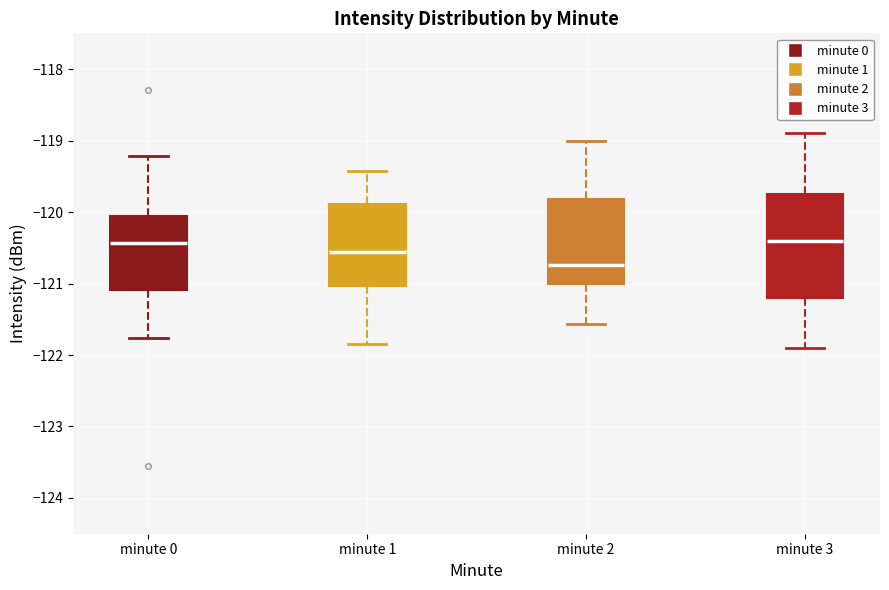

Reading left to right, transcribe this box plot: for each box, give where its median line is, the range the box spans, and where its two whiskers end, as read against the y-axis. The values are not printed on the chart, so give them approximately, as read against the axis.

minute 0: median -120.4, box -121.1 to -120.1, whiskers -121.8 to -119.2
minute 1: median -120.6, box -121.0 to -119.9, whiskers -121.8 to -119.4
minute 2: median -120.7, box -121.0 to -119.8, whiskers -121.6 to -119.0
minute 3: median -120.4, box -121.2 to -119.7, whiskers -121.9 to -118.9